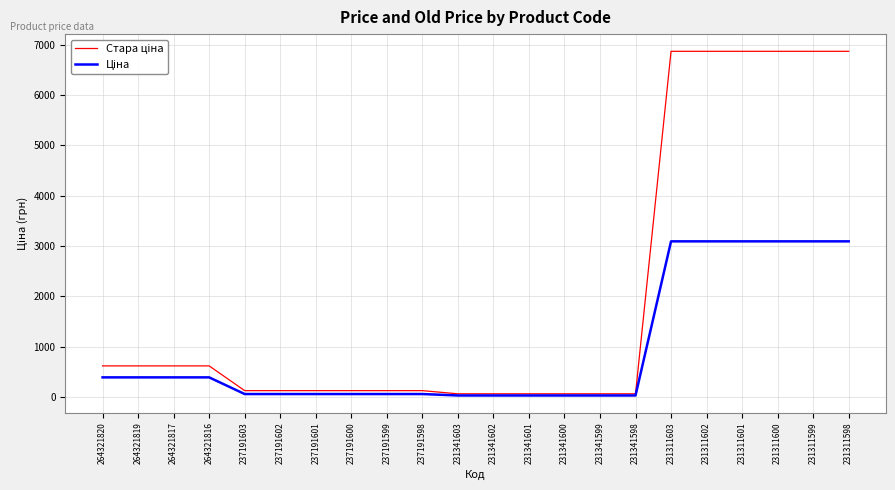

What is the difference between the highest and lowest values at 264321817?

228.3